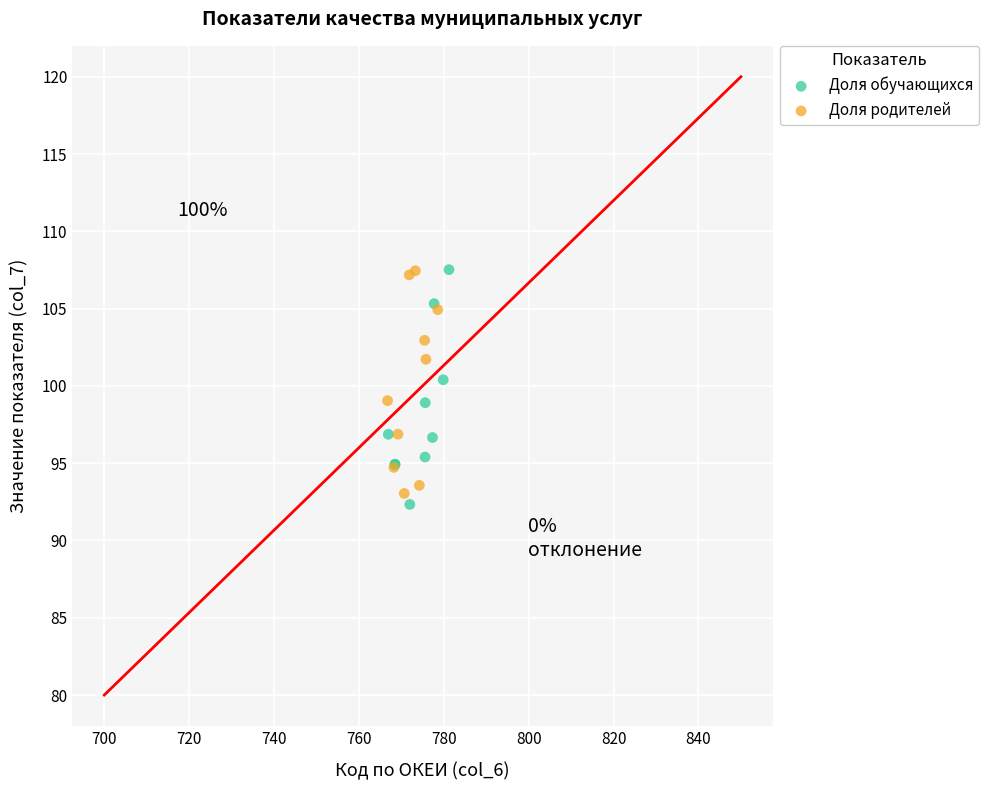

What are all the series names shown in the legend?

Доля обучающихся, Доля родителей